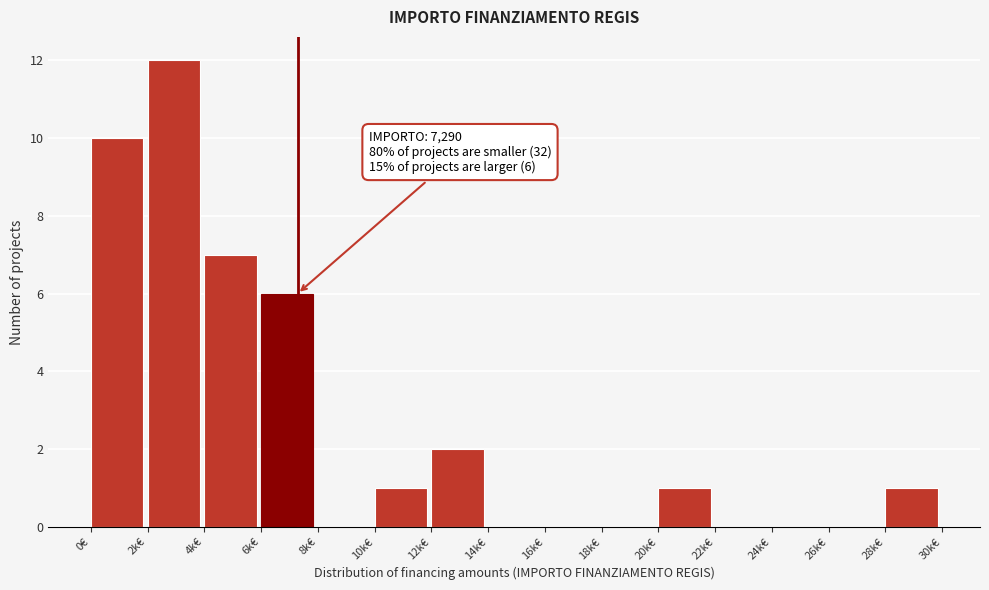

Reading left to right, what are all the values shown in this chart?

0€=10	2k€=12	4k€=7	6k€=6	8k€=0	10k€=1	12k€=2	14k€=0	16k€=0	18k€=0	20k€=1	22k€=0	24k€=0	26k€=0	28k€=1